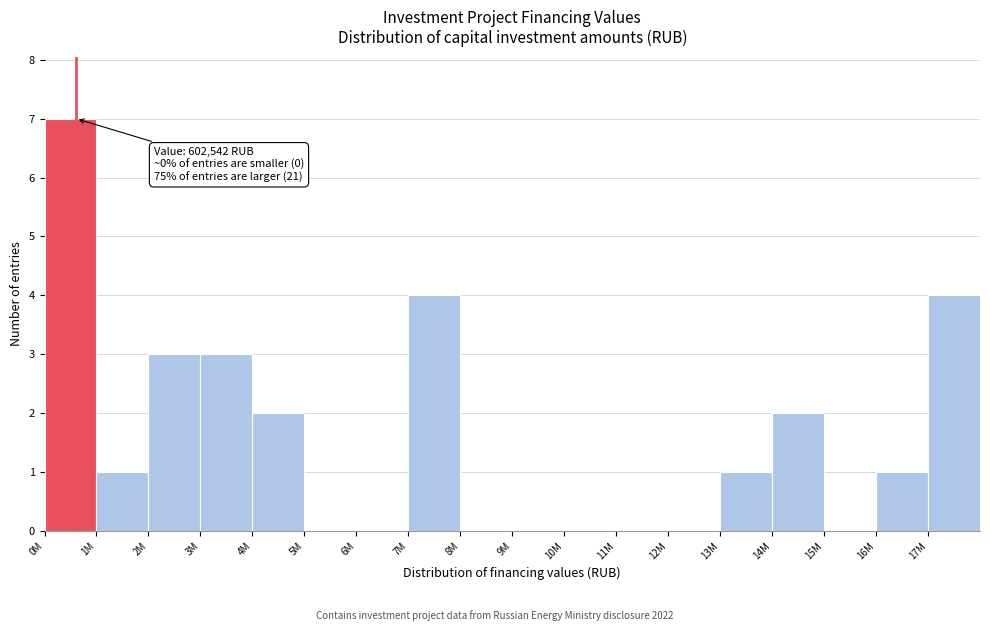

Reading right to left, transcribe all the data shown in this chart.

17M=4	16M=1	15M=0	14M=2	13M=1	12M=0	11M=0	10M=0	9M=0	8M=0	7M=4	6M=0	5M=0	4M=2	3M=3	2M=3	1M=1	0M=7